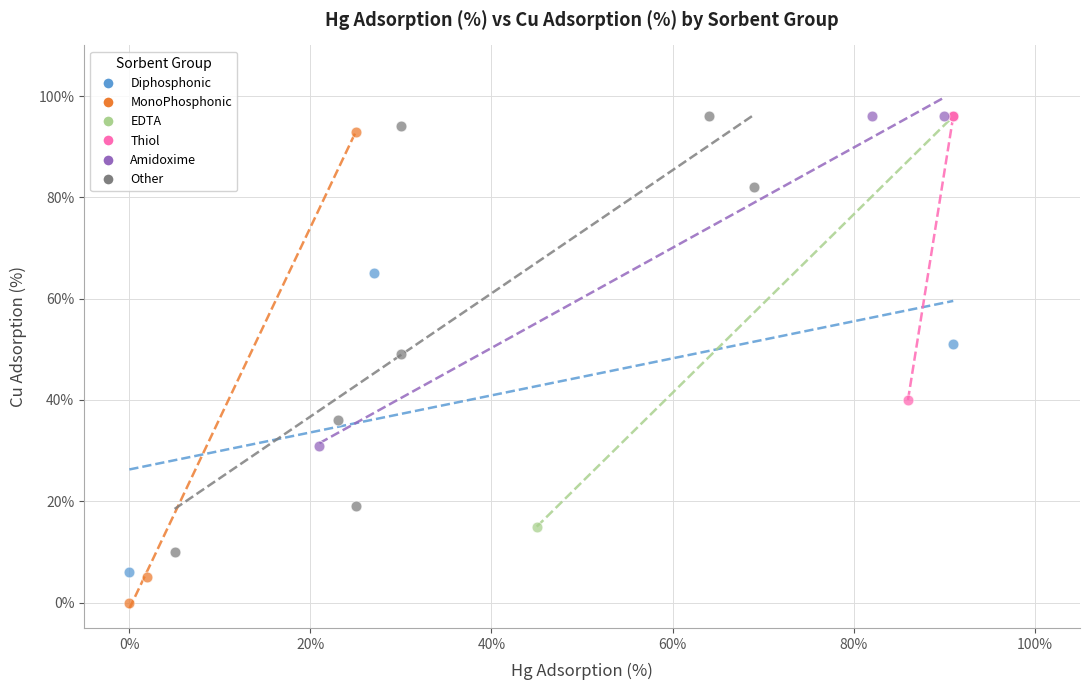

What are all the series names shown in the legend?

Diphosphonic, MonoPhosphonic, EDTA, Thiol, Amidoxime, Other